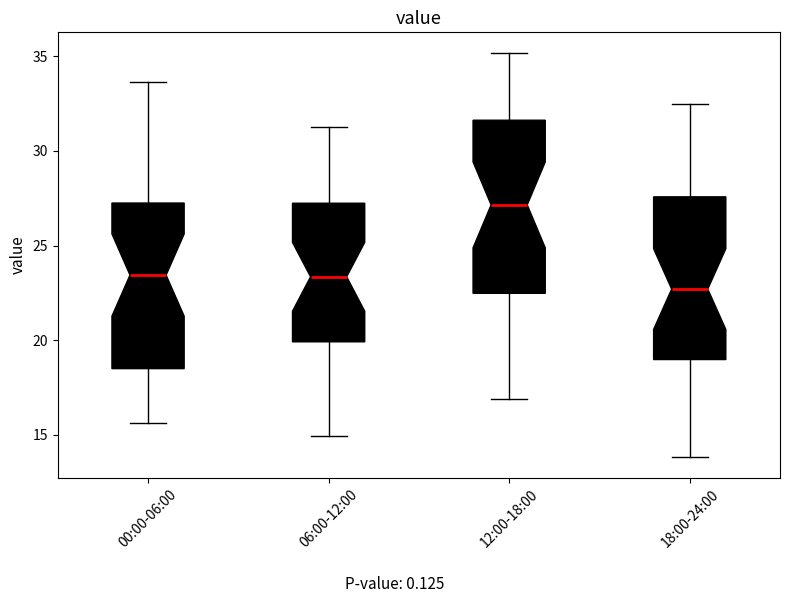

Which box's median line is the lowest?

18:00-24:00